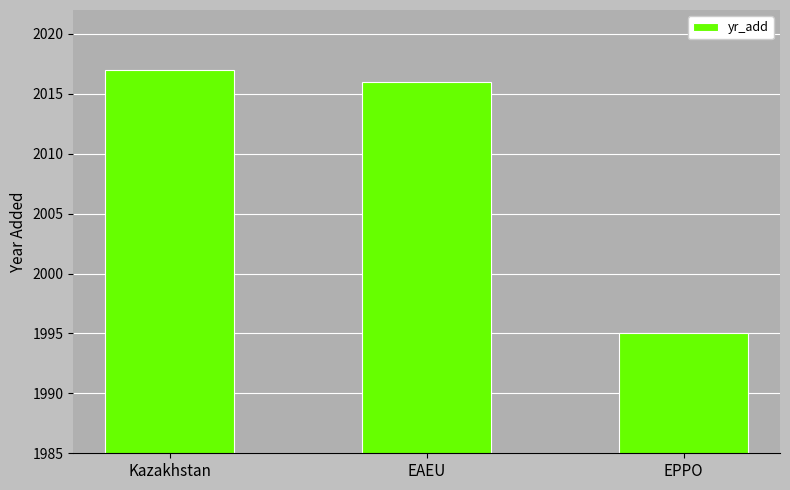

Are the bars horizontal?

No